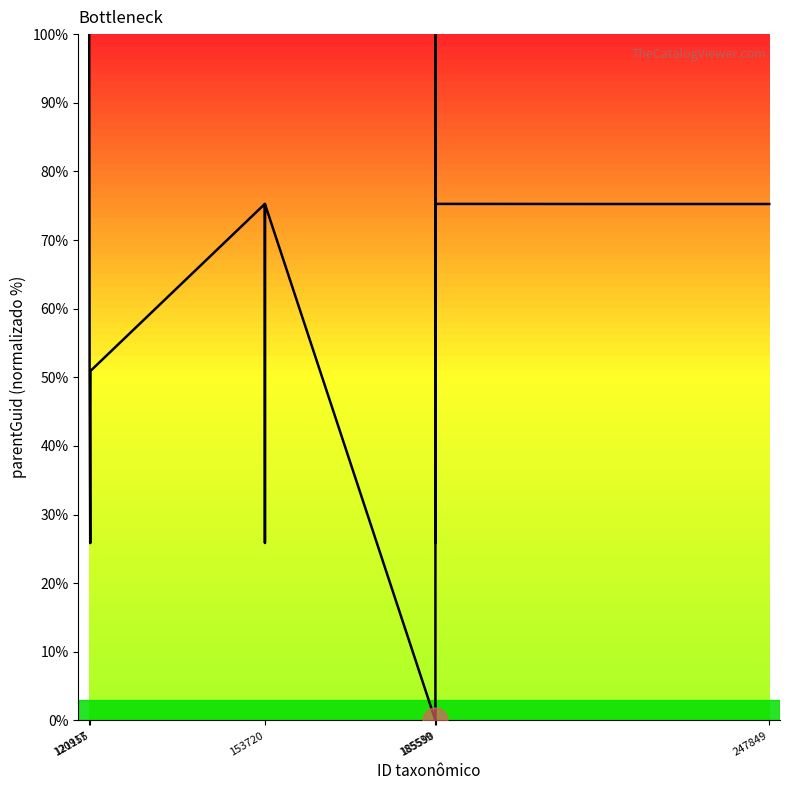

What is the maximum value shown in the chart?

100.0